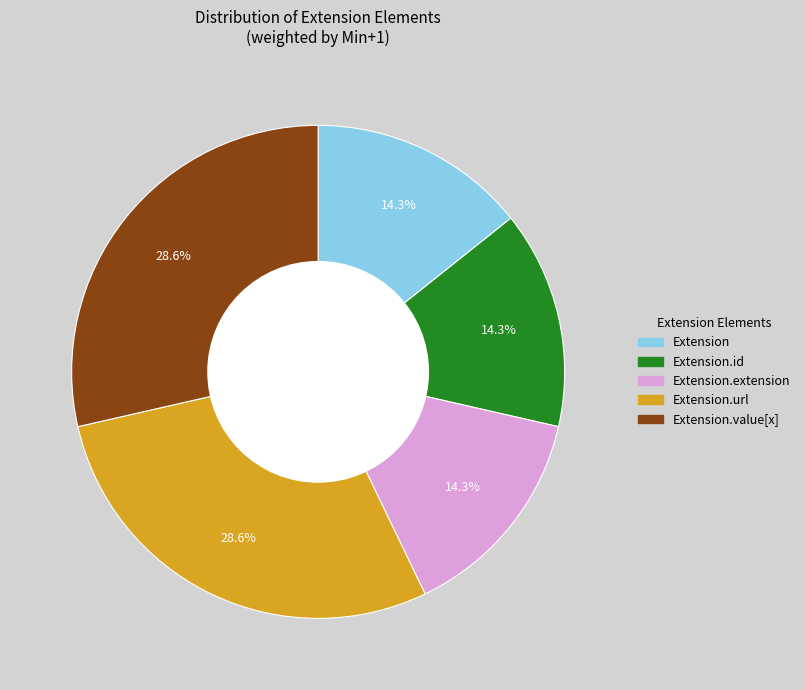

Is there any slice that represents more than half of the pie?

No